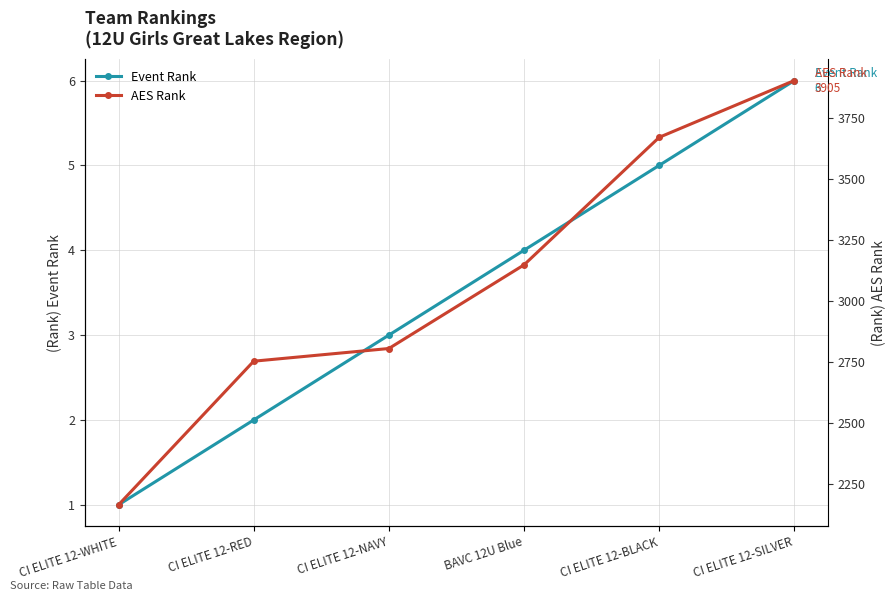

At which category does the chart reach its peak across all series?

CI ELITE 12-SILVER